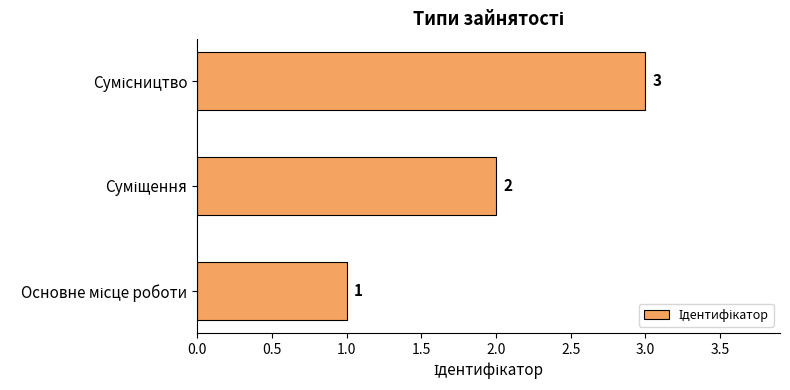

Does the chart contain any negative values?

No